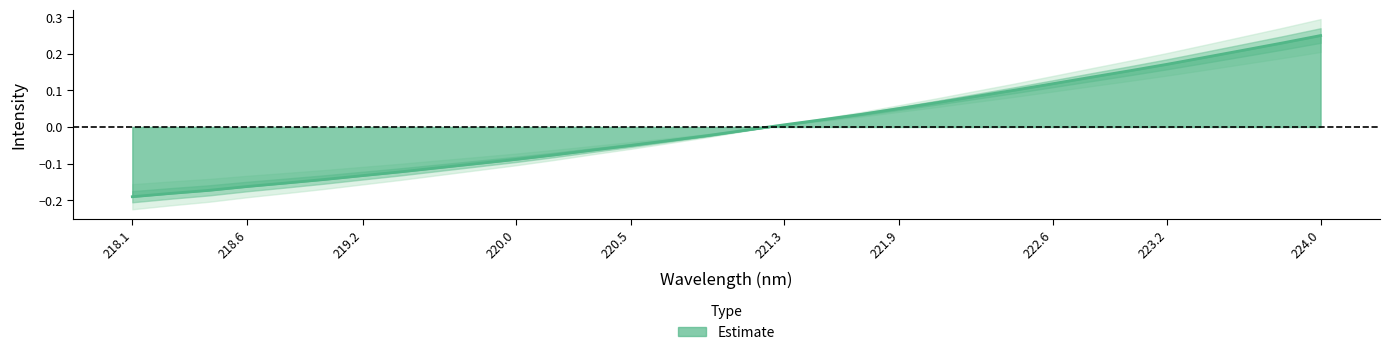

Where does the Estimate series first go above 0?

221.3